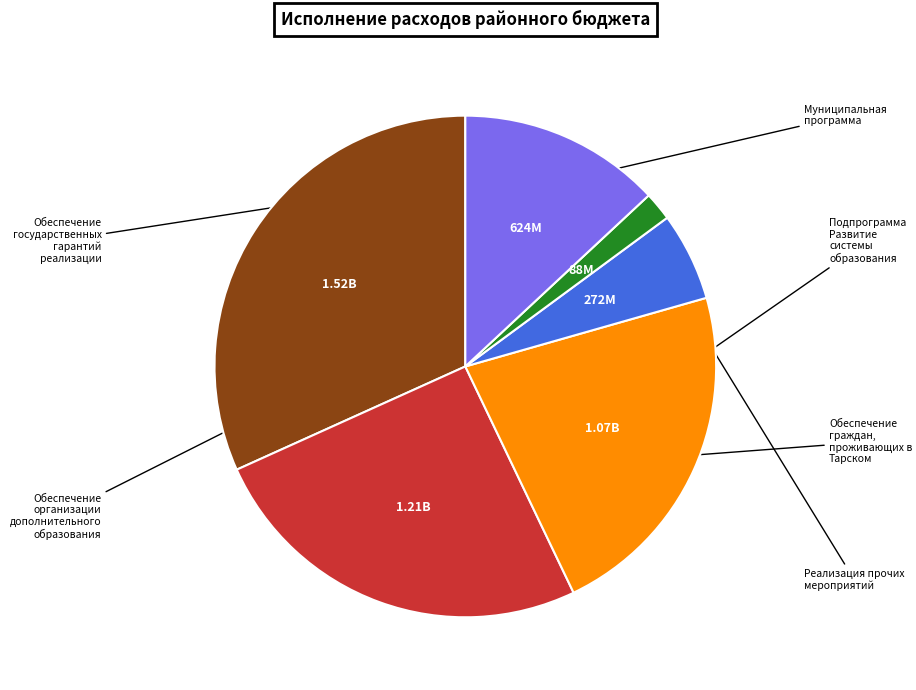

Is there any slice that represents more than half of the pie?

No